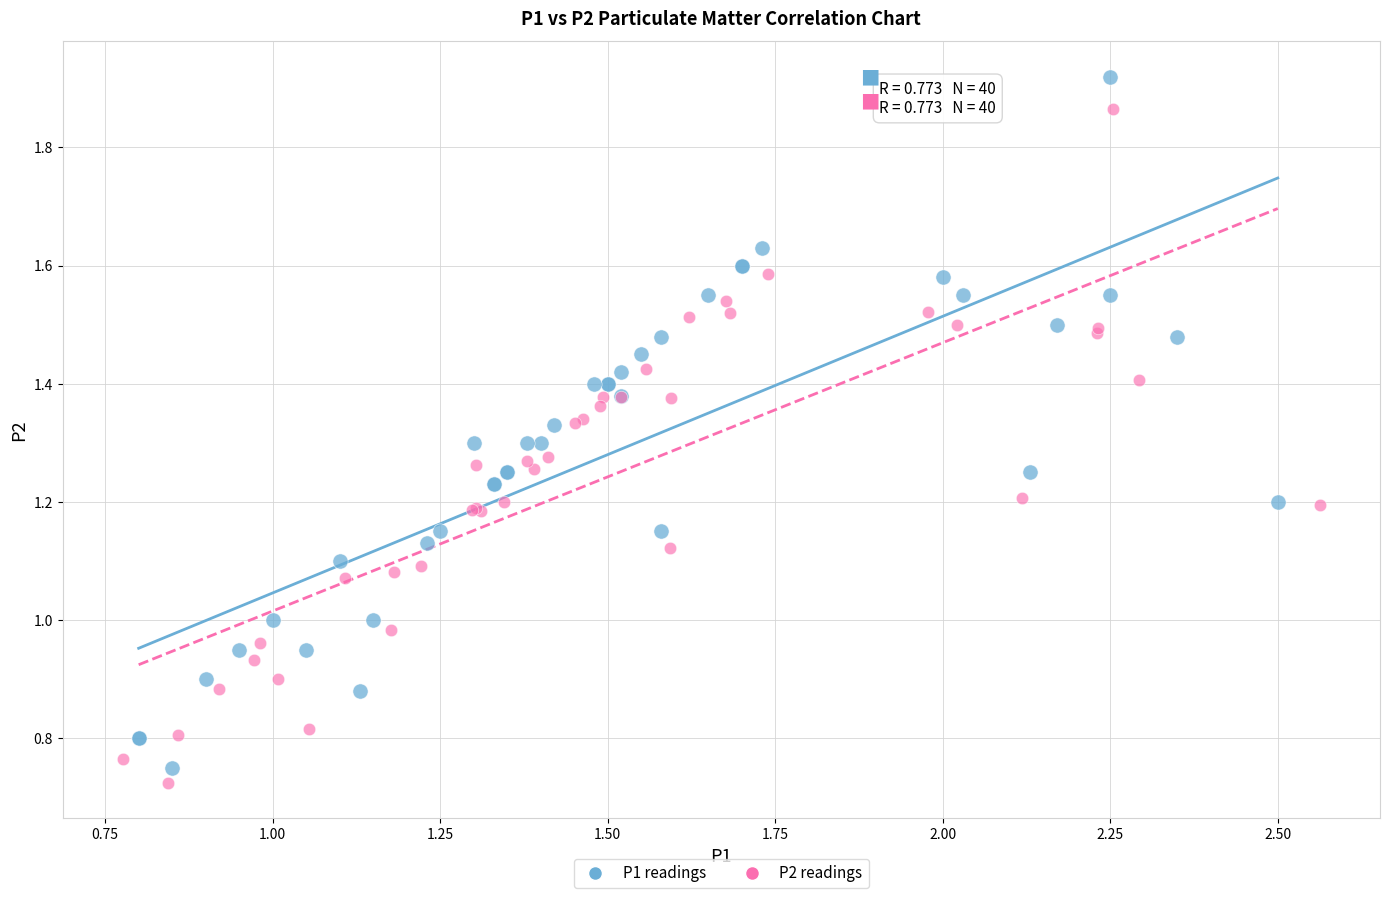

Which series reaches the minimum Y coordinate?

P2 readings